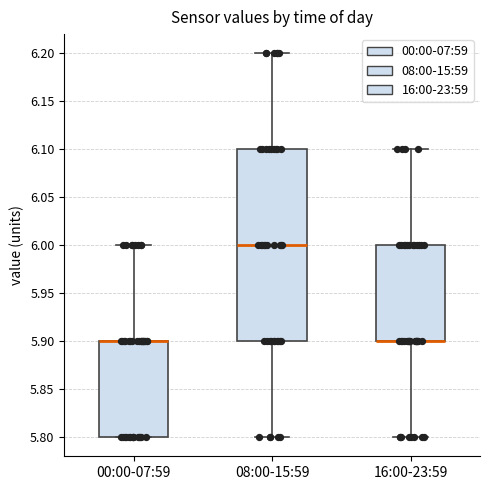

Where is the upper edge of the box for 00:00-07:59 on the y-axis? The values are not printed on the chart, so give them approximately, as read against the axis.

5.9